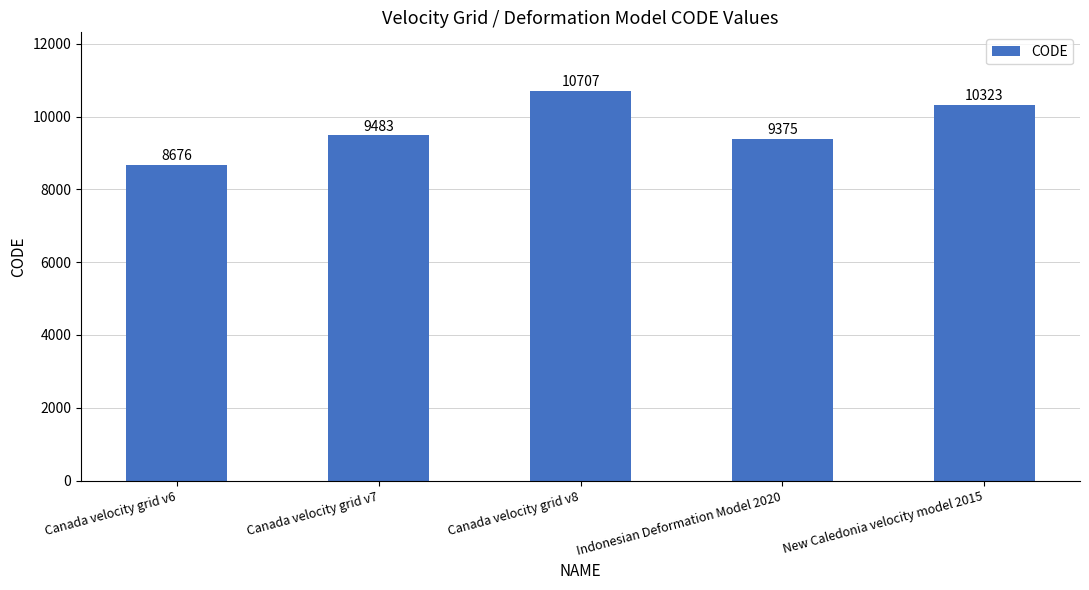

What value does the data have at New Caledonia velocity model 2015?

10323